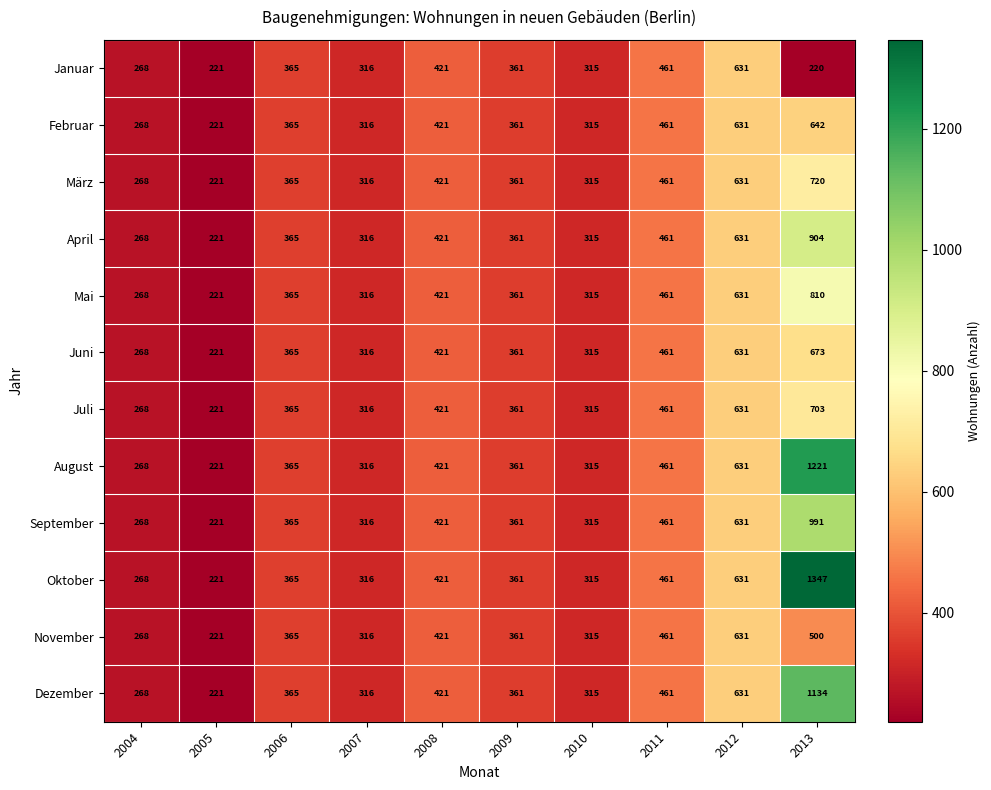

Which series has the largest total across all categories?

Oktober